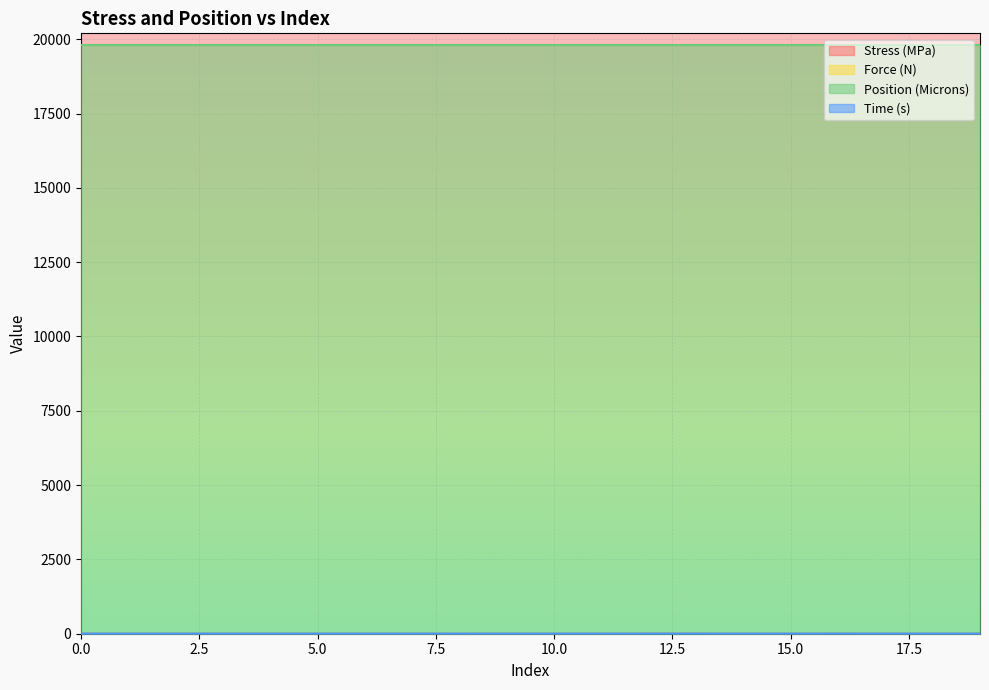

Which category has the highest value in the Stress (MPa) series?

12